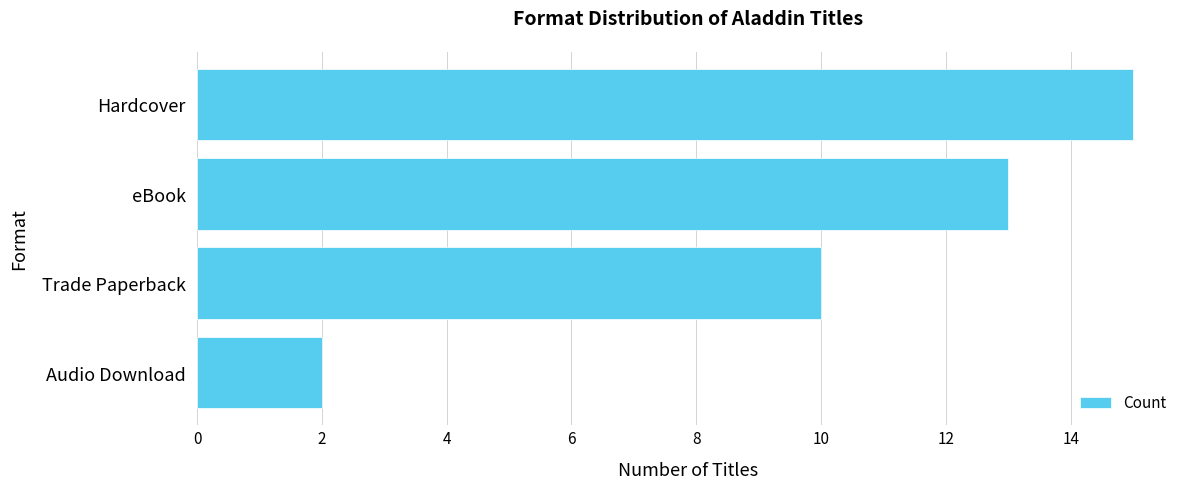

At which label is the value closest to 8?

Trade Paperback